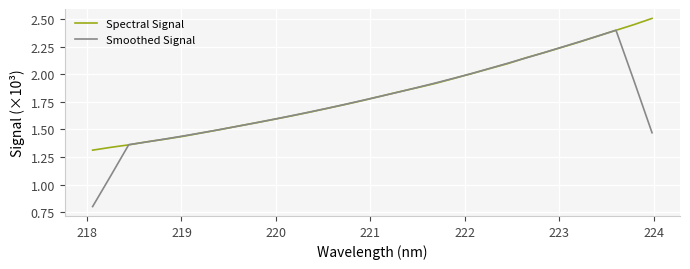

True or false: Smoothed Signal has more than 0 interior local peaks.

True